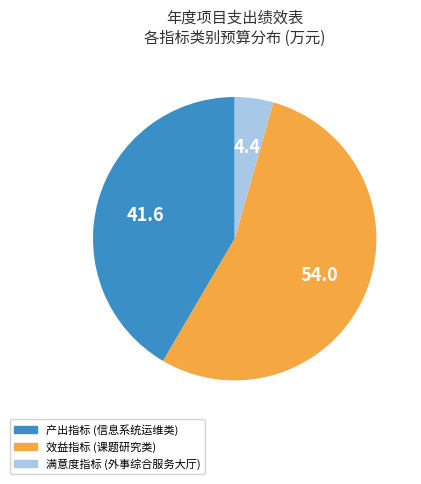

What is the smallest slice in the pie chart?

满意度指标